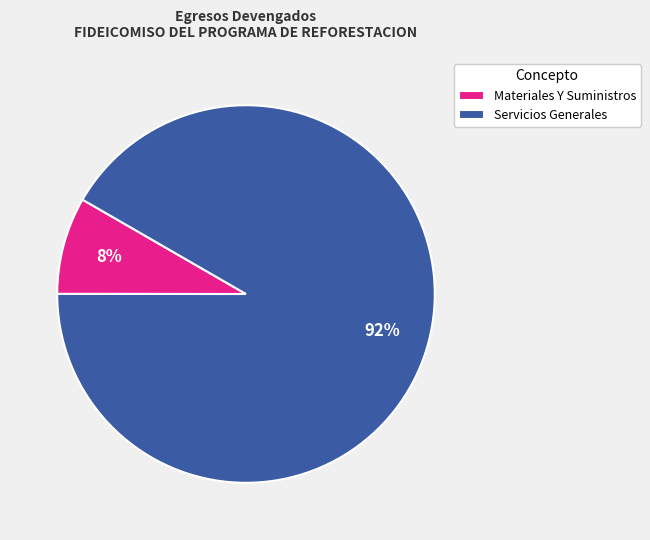

Do Materiales Y Suministros and Servicios Generales together represent more than half of the pie?

Yes